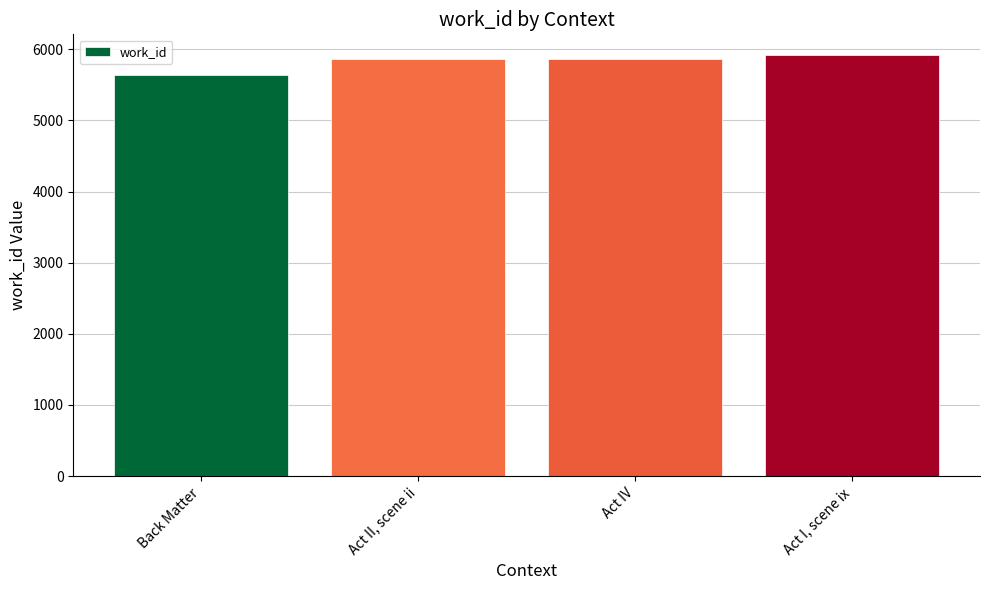

True or false: the data shows 9078 at Act II, scene ii.

False